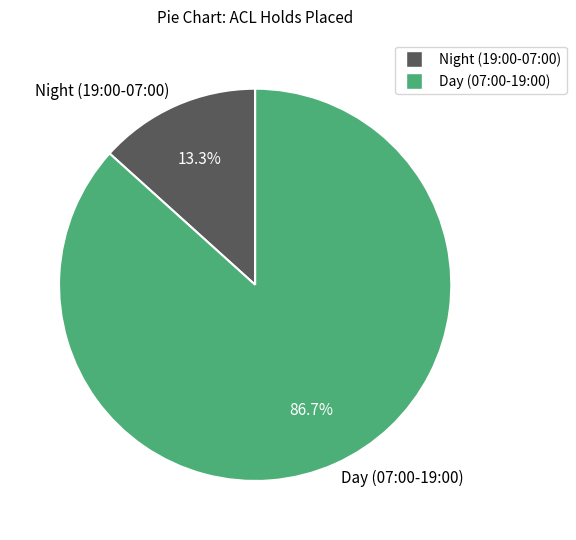

Does Night (19:00-07:00) represent more than half of the total?

No